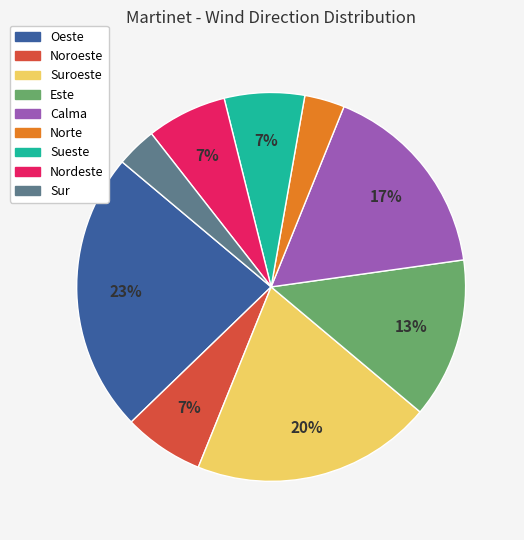

Does any single category account for the majority?

No